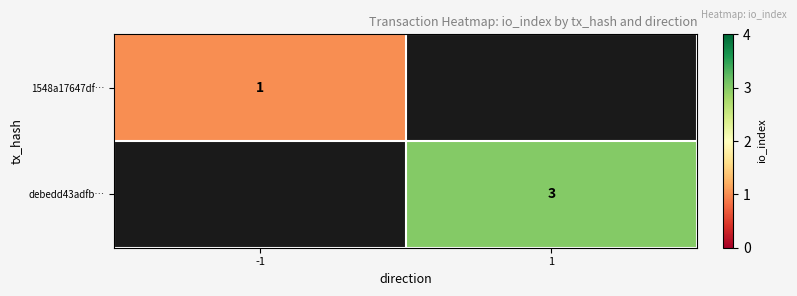

Is the value of debedd43adfb… at 1 greater than the value of 1548a17647df… at -1?

Yes